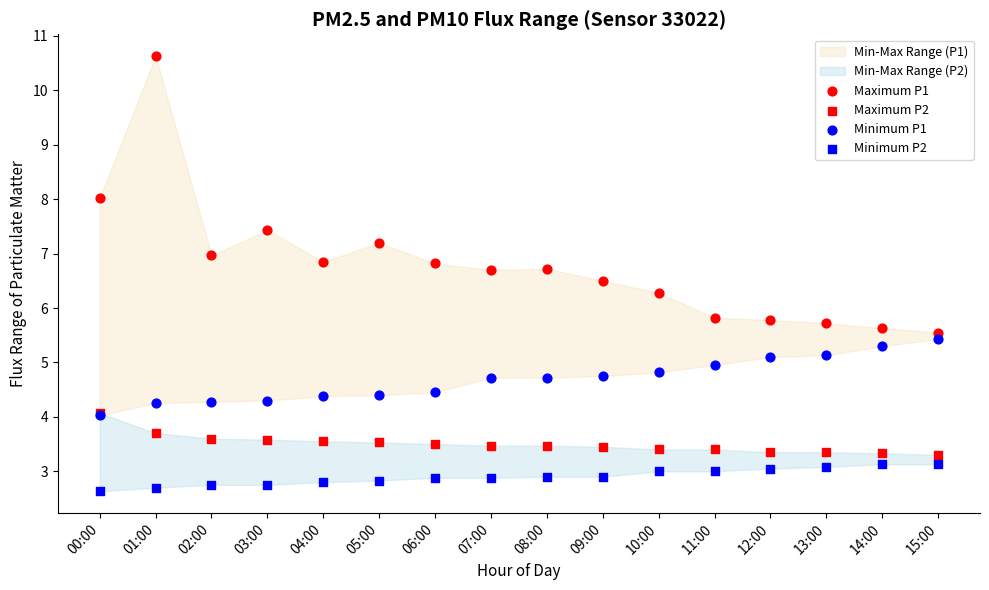

Which series reaches the maximum Y coordinate?

Maximum P1